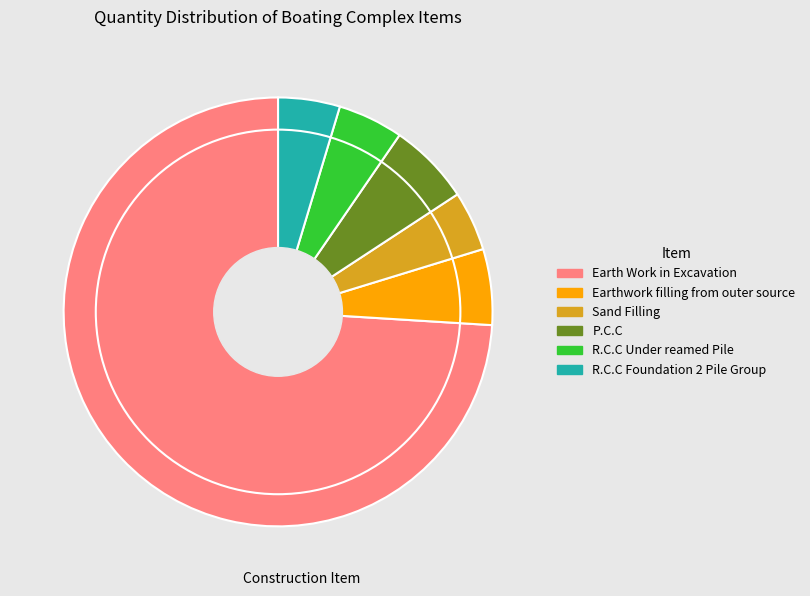

How many slices are in this pie chart?

6